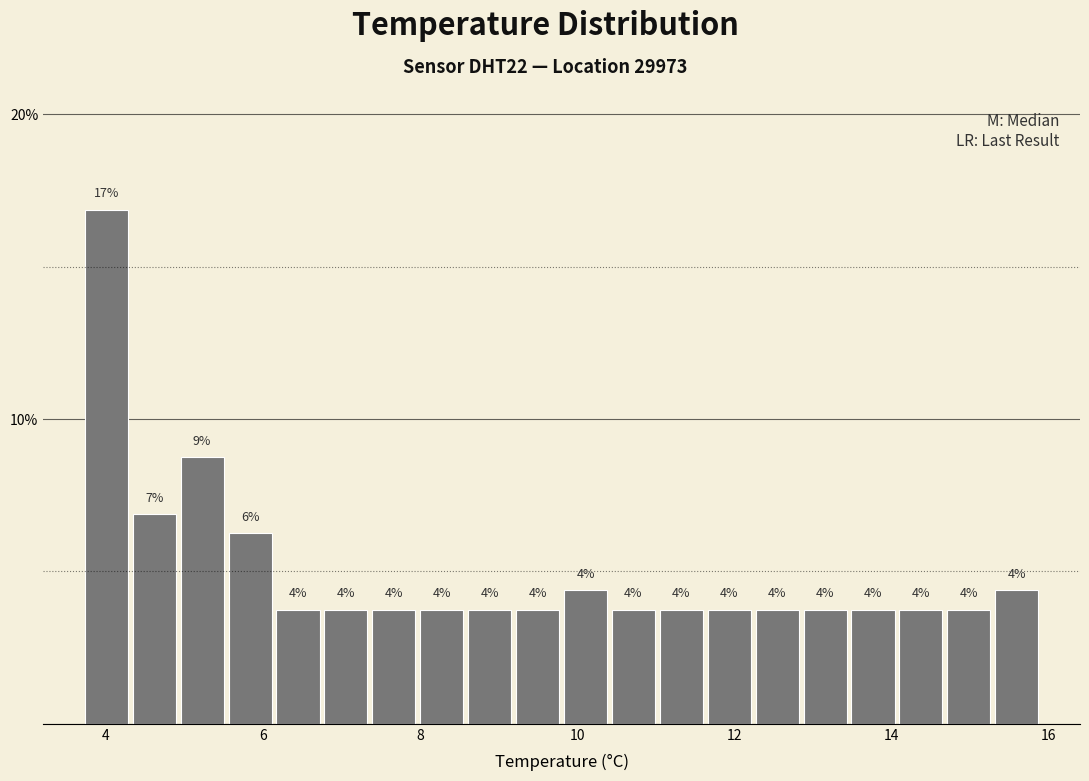

Read against the x-axis, roughly where is the centre of the tallest bar?

4.0